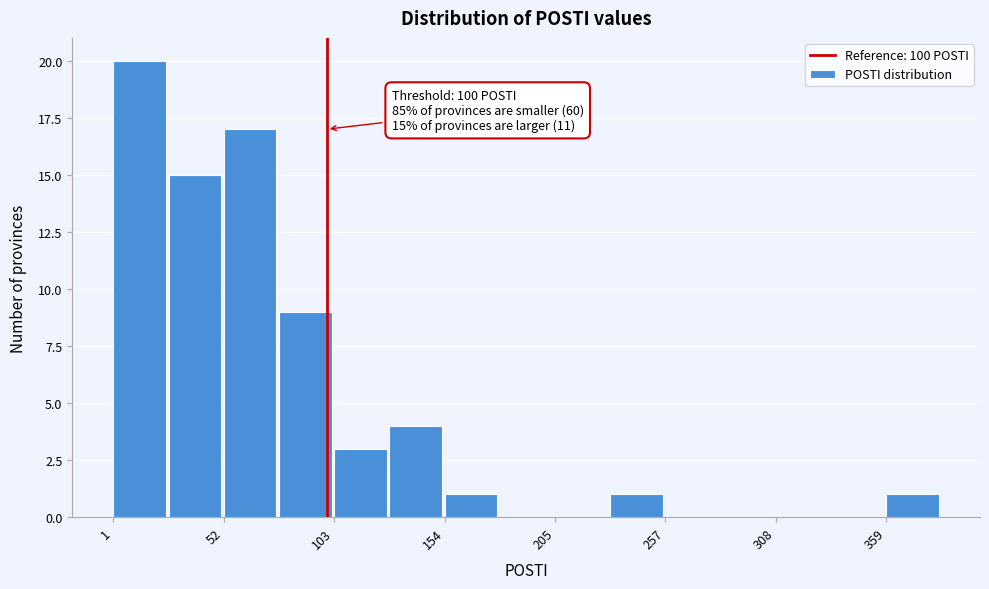

Around what value on the x-axis is the tallest bar? Give the approximate position of its centre, as read against the axis.

10